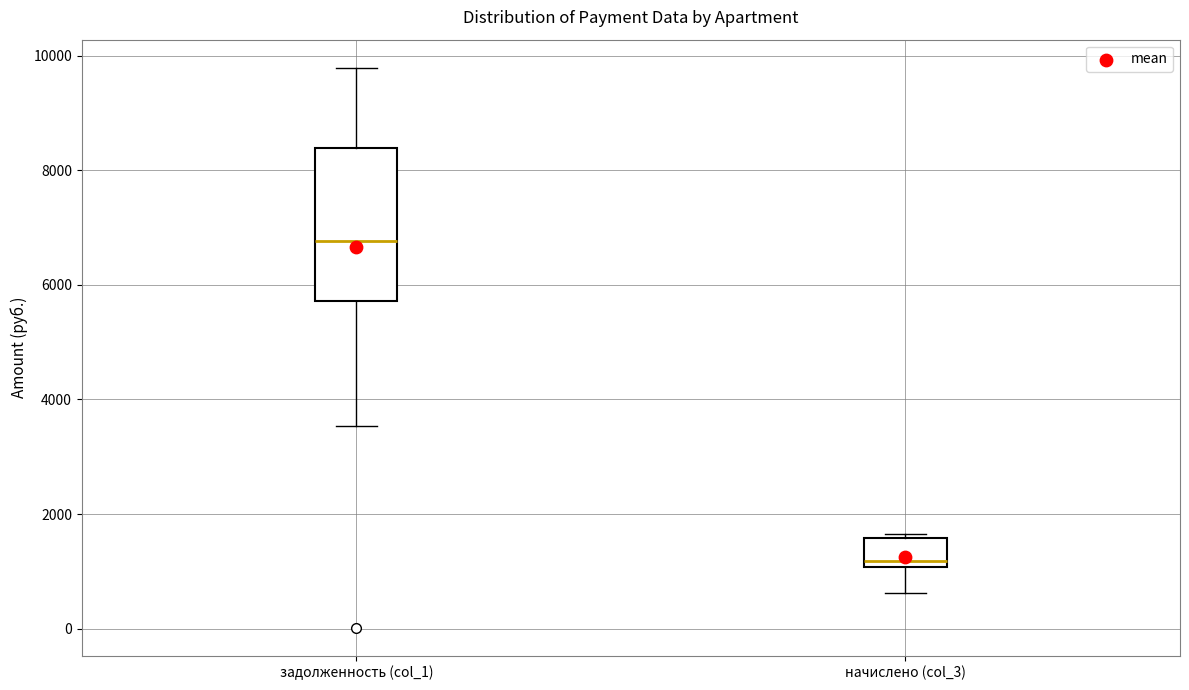

Reading left to right, transcribe this box plot: for each box, give where its median line is, the range the box spans, and where its two whiskers end, as read against the y-axis. The values are not printed on the chart, so give them approximately, as read against the axis.

задолженность (col_1): median 6800, box 5800 to 8400, whiskers 3600 to 9800
начислено (col_3): median 1200, box 1000 to 1600, whiskers 600 to 1600 (just above the box's upper edge)